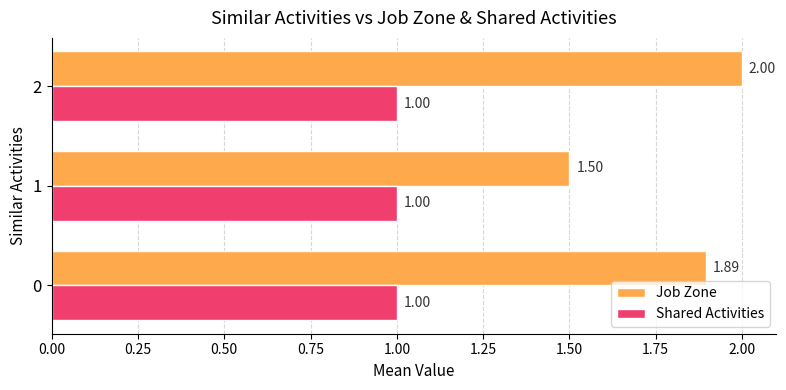

Which category has the lowest value in the Job Zone series?

1